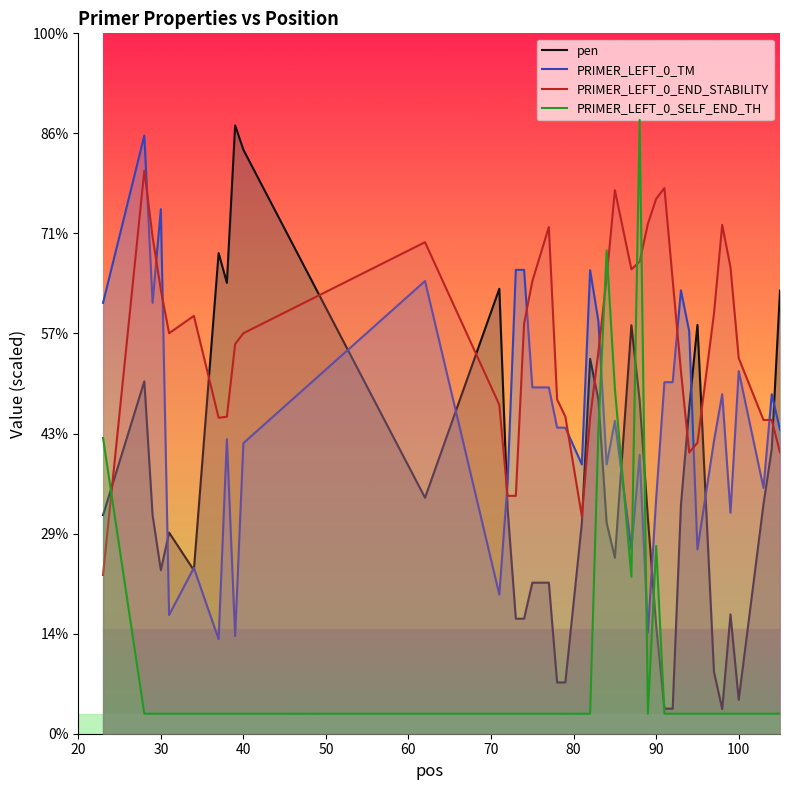

Which series ends up on top after the final intersection of PRIMER_LEFT_0_SELF_END_TH and pen?

pen